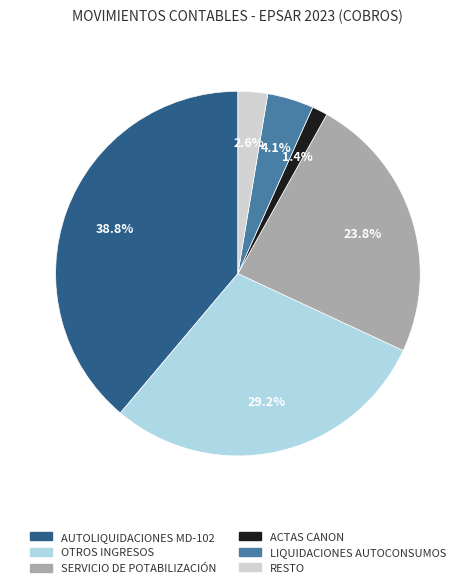

Is there any slice that represents more than half of the pie?

No